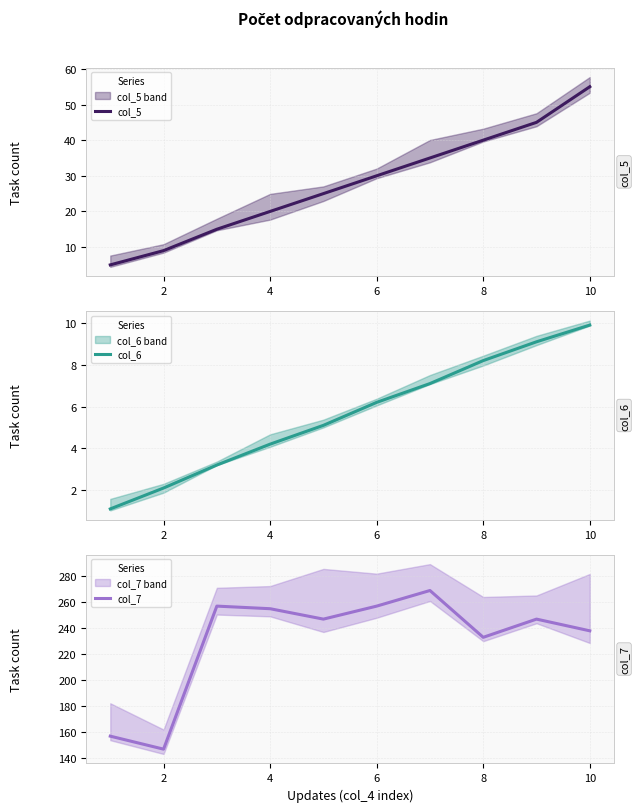

What is the lowest value of the col_6 series?

1.1